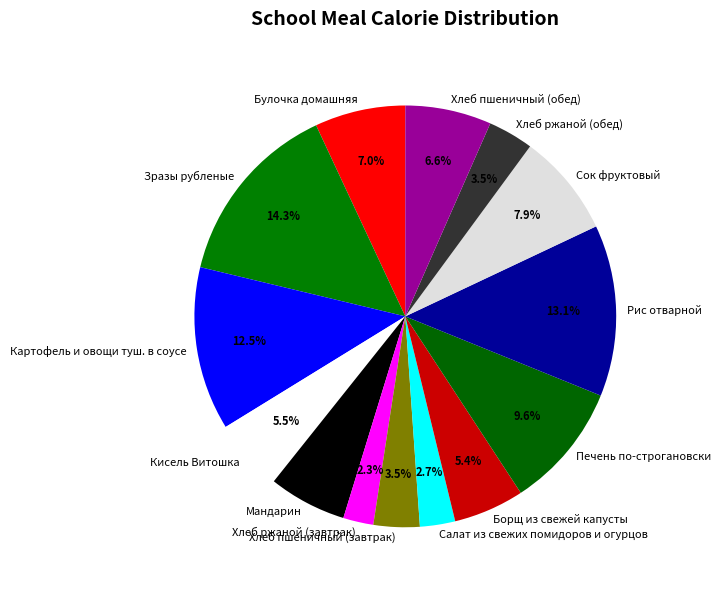

To the nearest percent, what portion does Зразы рубленые represent?

14%